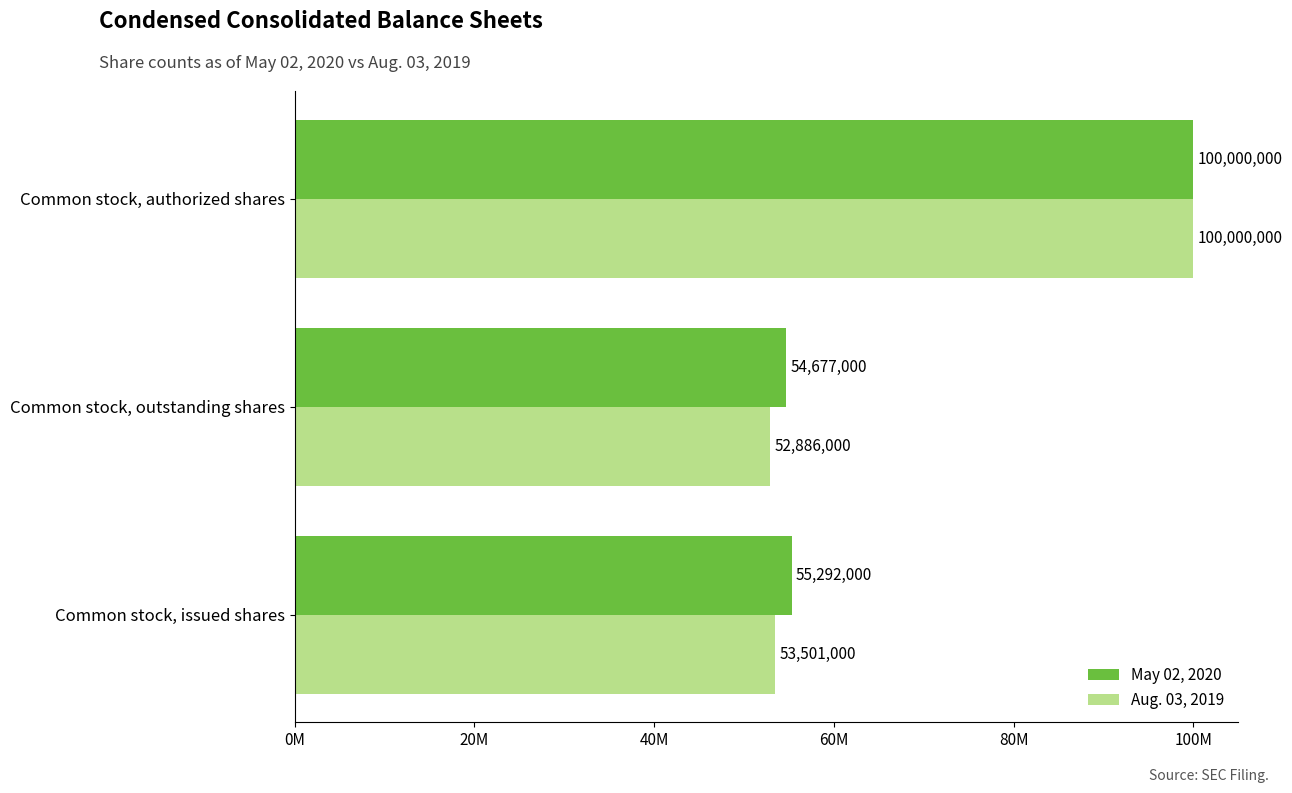

What are all the series names shown in the legend?

May 02, 2020, Aug. 03, 2019